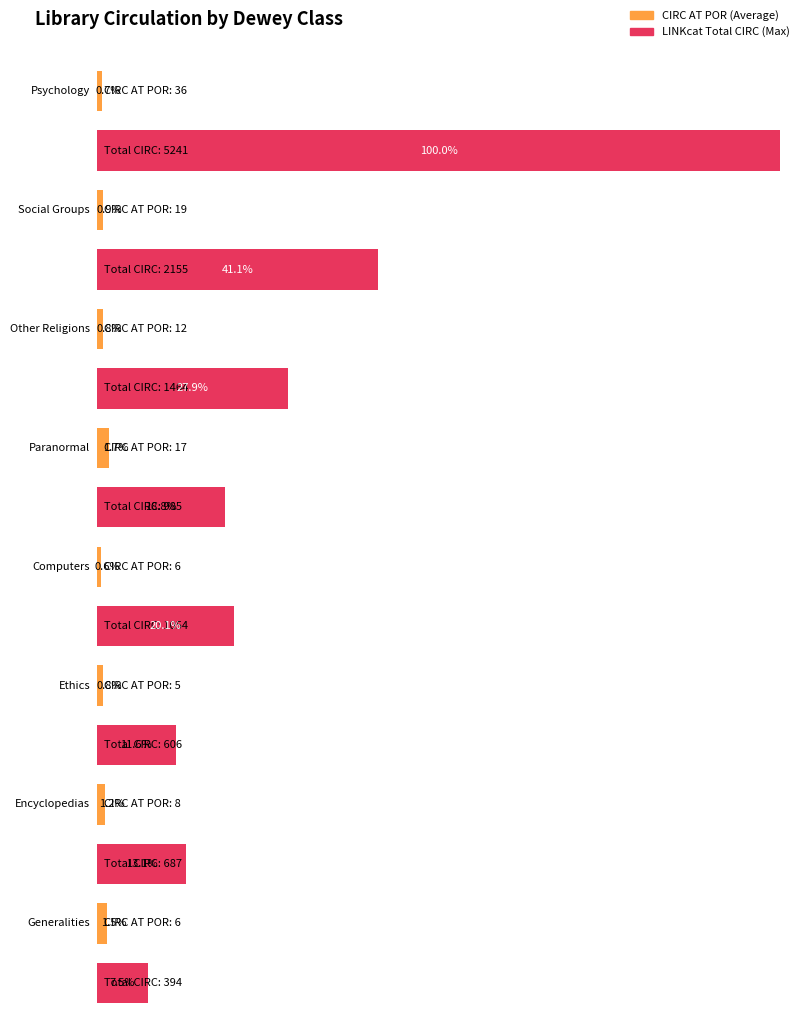

True or false: CIRC AT POR, TOTAL has a value of 36 at Psychology.

True